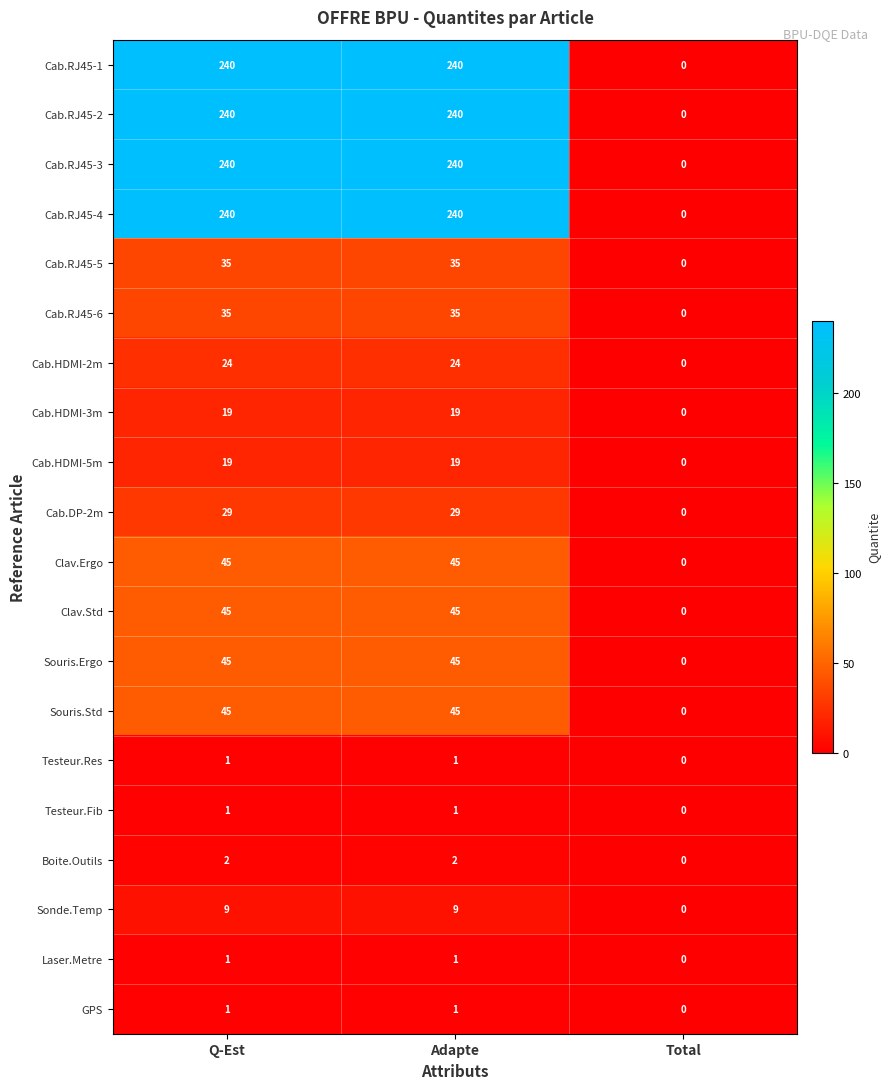

What is the difference between the maximum and minimum values in the Cab.RJ45-2 series?

240